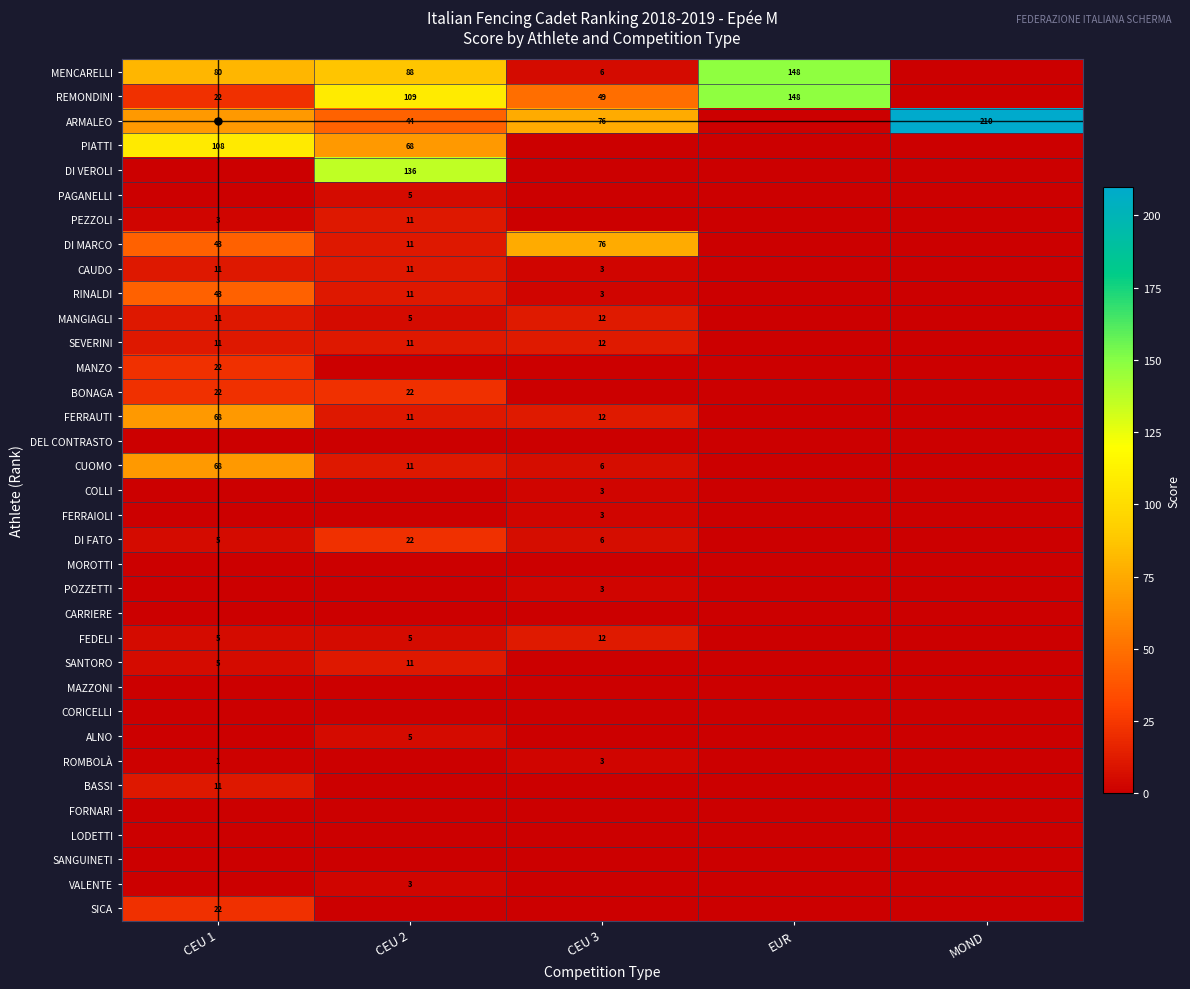

True or false: MANGIAGLI has a value of 18 at CEU 1.

False